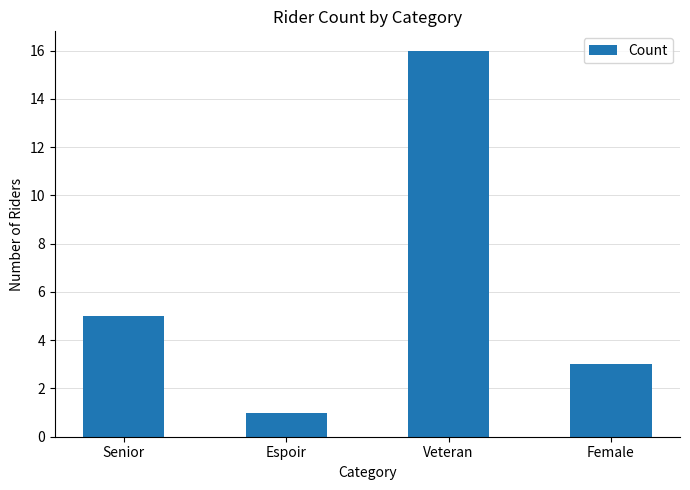

Does the chart contain stacked bars?

No